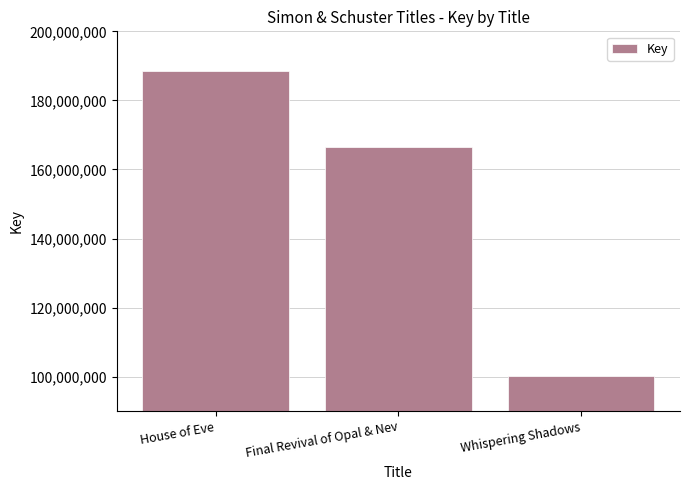

What is the difference between the values at House of Eve and Whispering Shadows?

88380971